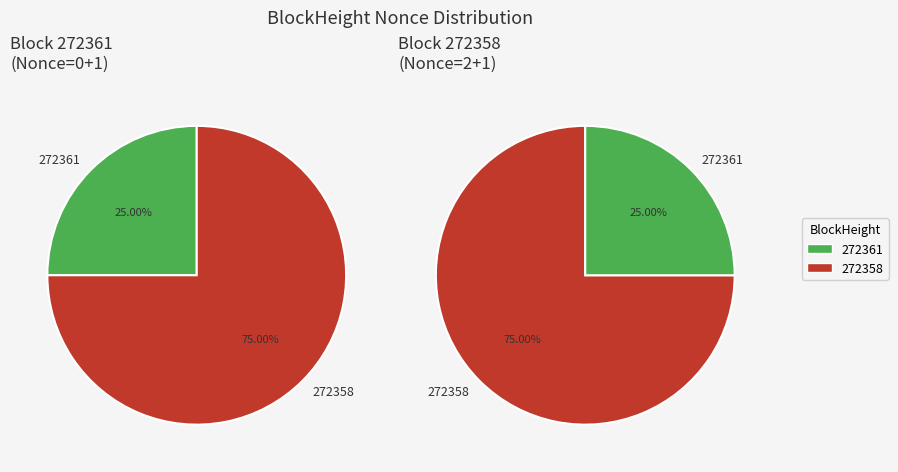

Which has a higher value, 272361 or 272358?

272358